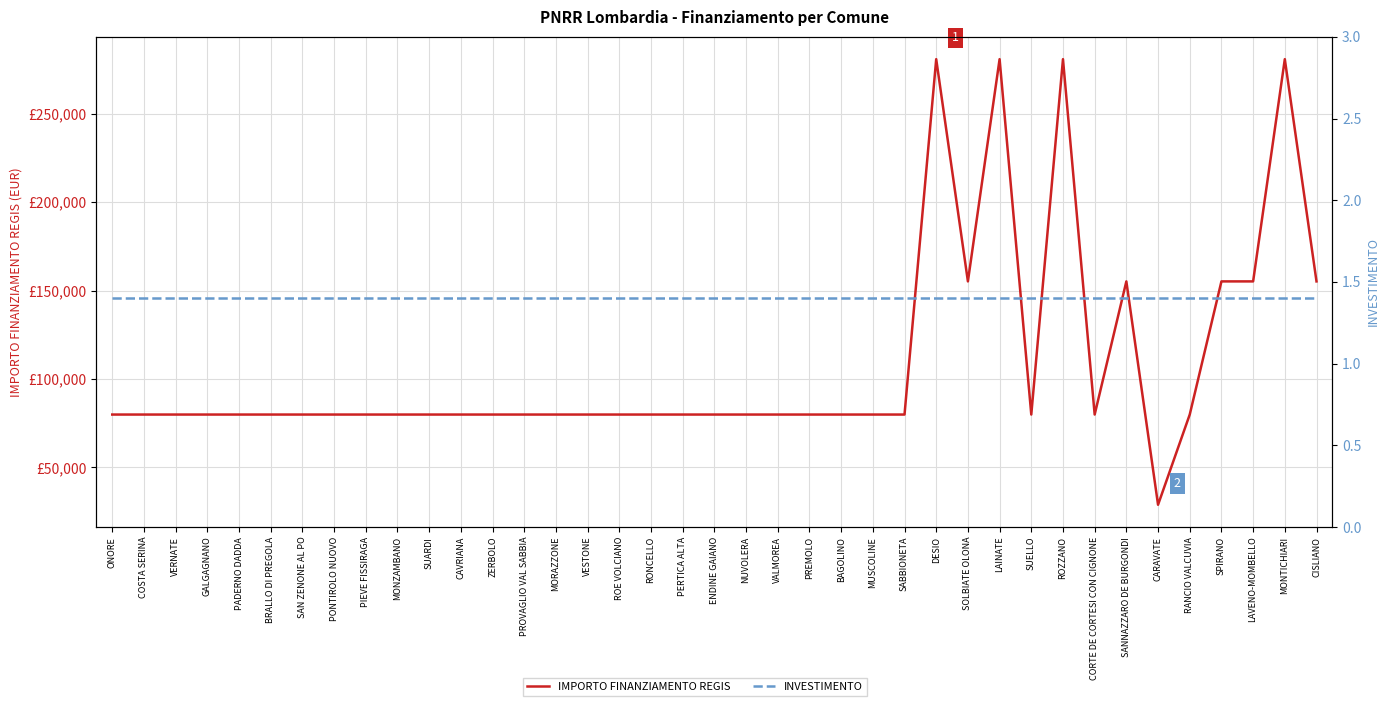

Where is the first local maximum for IMPORTO FINANZIAMENTO REGIS?

DESIO